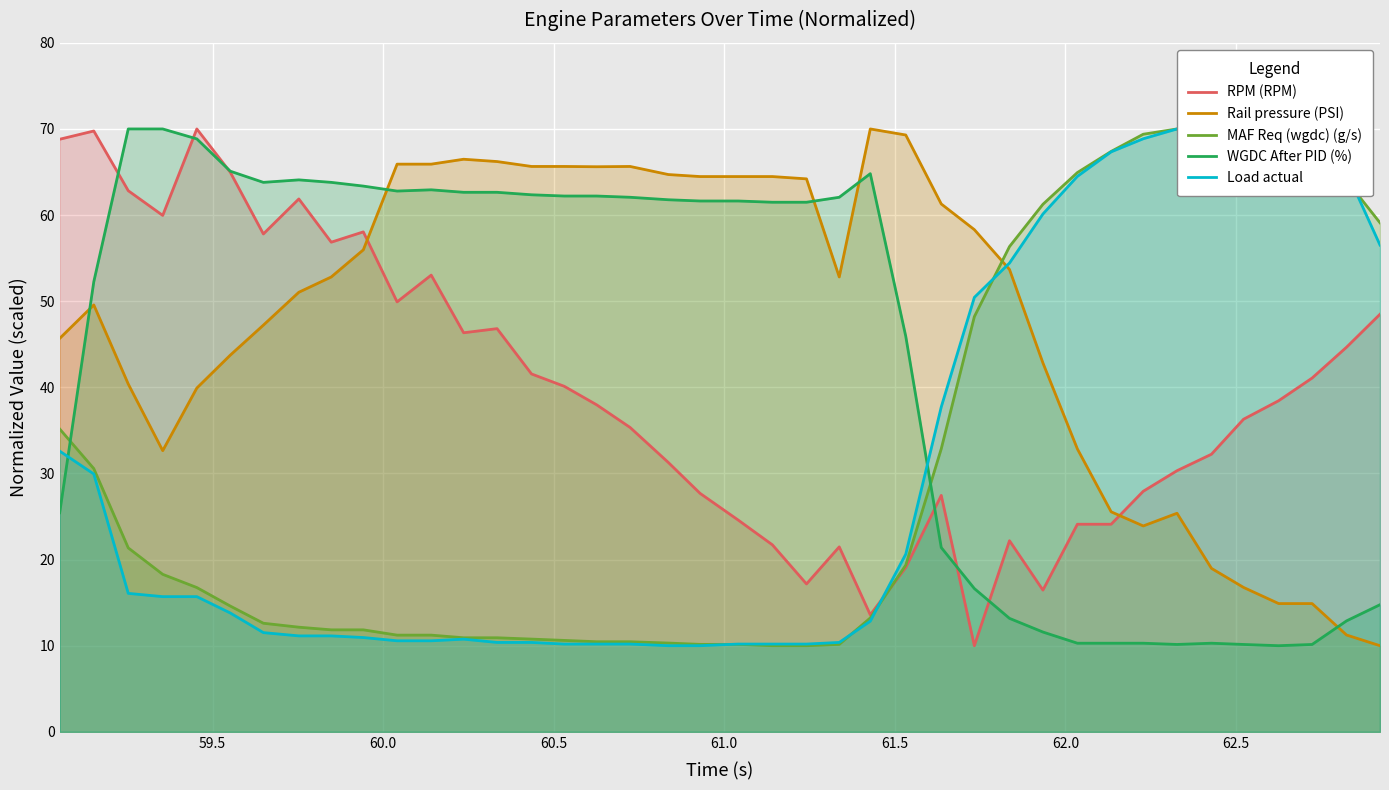

Reading left to right, list all the values displayed in this chart.

RPM (RPM): 68.8	69.8	62.8	60.0	70.0	65.0	57.8	61.9	56.9	58.0	49.9	53.0	46.3	46.8	41.6	40.1	38.0	35.3	31.3	27.7	24.6	21.7	17.2	21.5	13.6	19.1	27.5	10.0	22.2	16.5	24.1	24.1	27.9	30.3	32.2	36.3	38.4	41.1	44.7	48.5
Rail pressure (PSI): 45.7	49.6	40.4	32.6	39.9	43.7	47.2	51.0	52.8	56.0	65.9	65.9	66.5	66.2	65.6	65.6	65.6	65.6	64.7	64.5	64.5	64.5	64.2	52.8	70.0	69.3	61.3	58.3	53.7	42.8	32.8	25.5	23.9	25.4	19.0	16.8	14.9	14.9	11.2	10.0
MAF Req (wgdc) (g/s): 35.2	30.6	21.4	18.3	16.8	14.6	12.6	12.1	11.8	11.8	11.2	11.2	10.9	10.9	10.8	10.6	10.5	10.5	10.3	10.2	10.2	10.0	10.0	10.2	13.2	19.4	32.9	48.2	56.3	61.3	64.9	67.4	69.4	70.0	67.9	67.4	67.4	67.7	64.0	59.1
WGDC After PID (%): 25.4	52.3	70.0	70.0	68.8	65.1	63.8	64.1	63.8	63.4	62.8	62.9	62.6	62.6	62.4	62.2	62.2	62.1	61.8	61.6	61.6	61.5	61.5	62.1	64.8	45.9	21.4	16.6	13.2	11.6	10.3	10.3	10.3	10.1	10.3	10.1	10.0	10.1	12.9	14.8
Load actual: 32.6	29.9	16.1	15.7	15.7	13.8	11.5	11.1	11.1	10.9	10.6	10.6	10.8	10.4	10.4	10.2	10.2	10.2	10.0	10.0	10.2	10.2	10.2	10.4	12.8	20.6	37.7	50.4	54.4	60.1	64.5	67.3	68.9	70.0	65.6	64.5	64.9	65.8	65.1	56.5